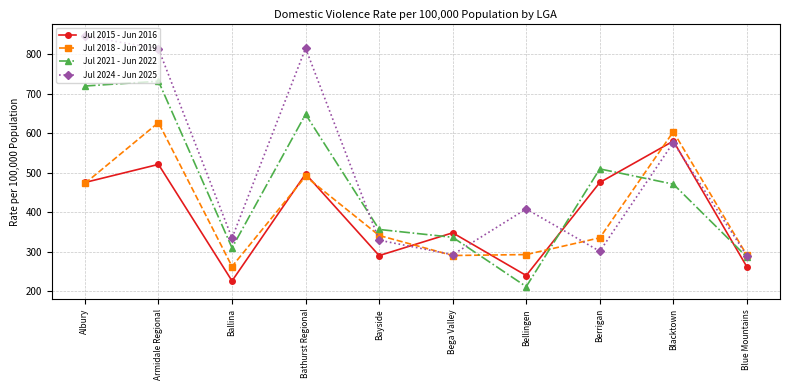

How many values in the Jul 2015 - Jun 2016 series exceed 475?

5